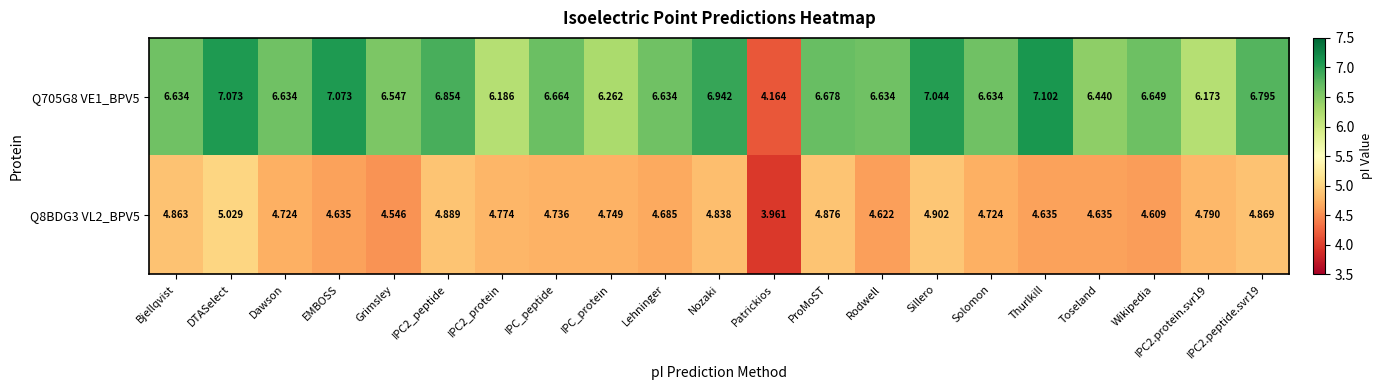

At which category is the sum across all series the highest?

DTASelect